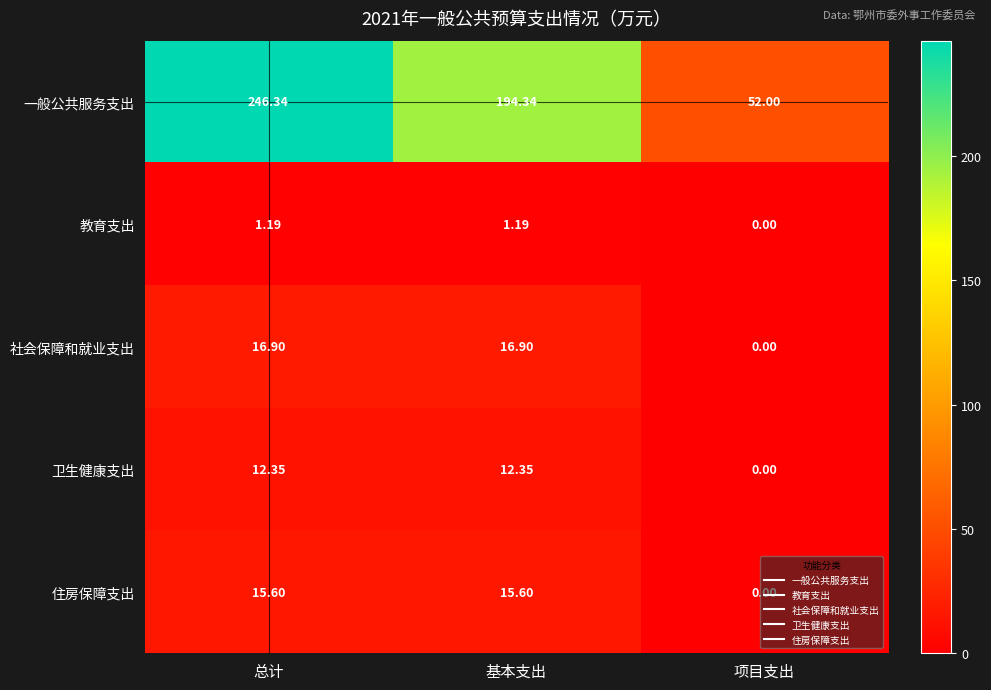

Which series has the largest range (max minus min)?

一般公共服务支出